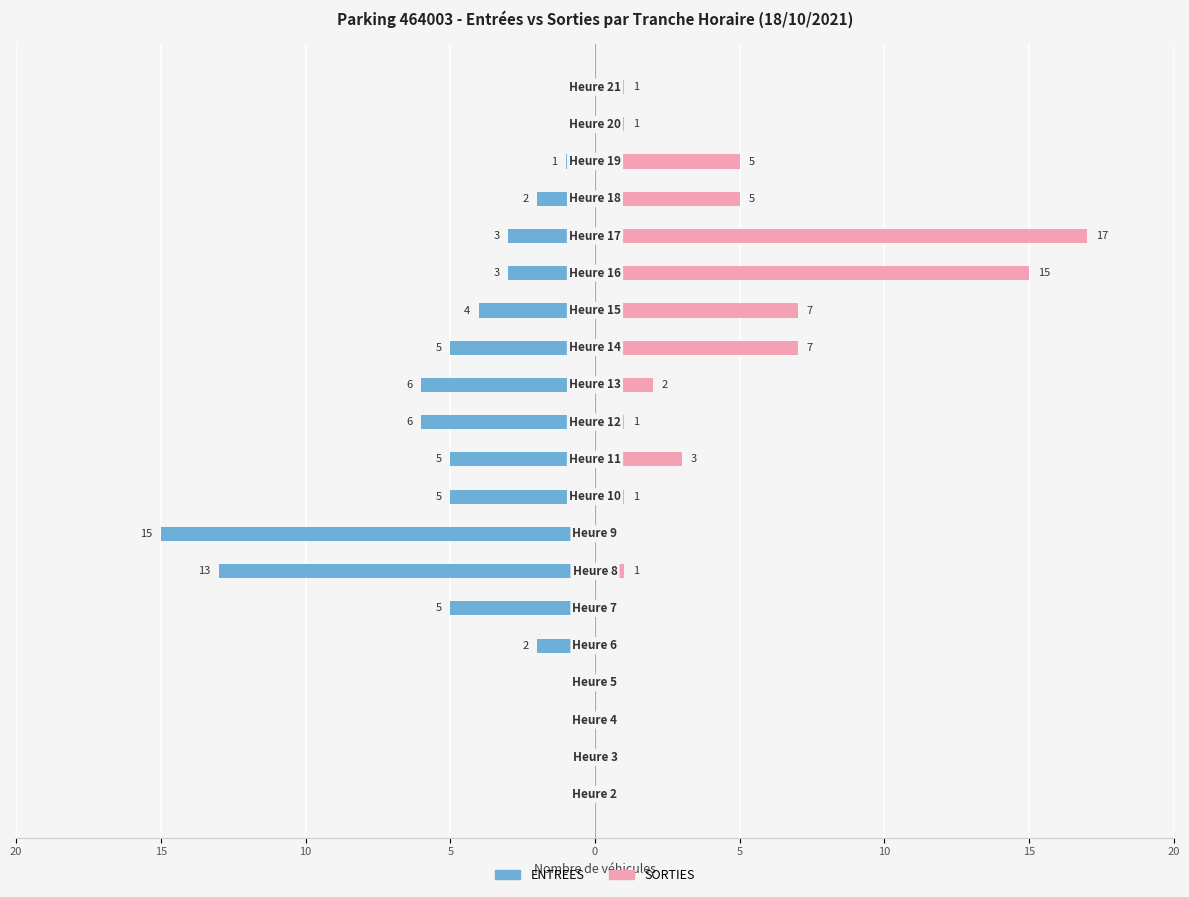

How many distinct data groups are displayed?

2